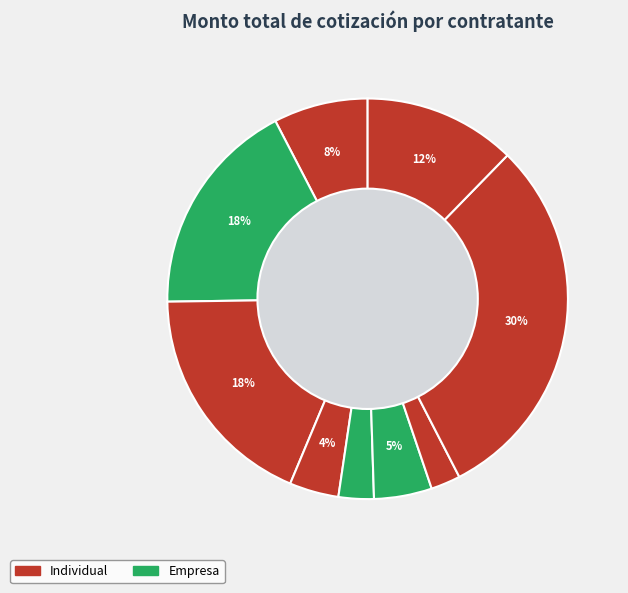

How many slices are in this pie chart?

9